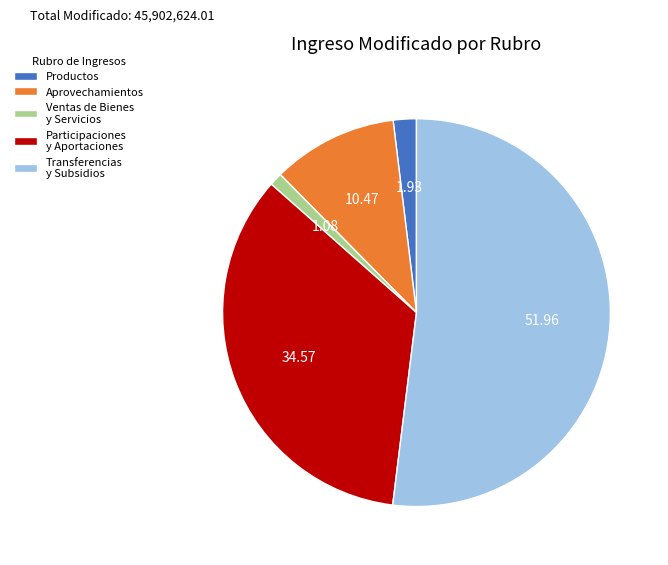

Is Participaciones y Aportaciones the majority of the pie?

No